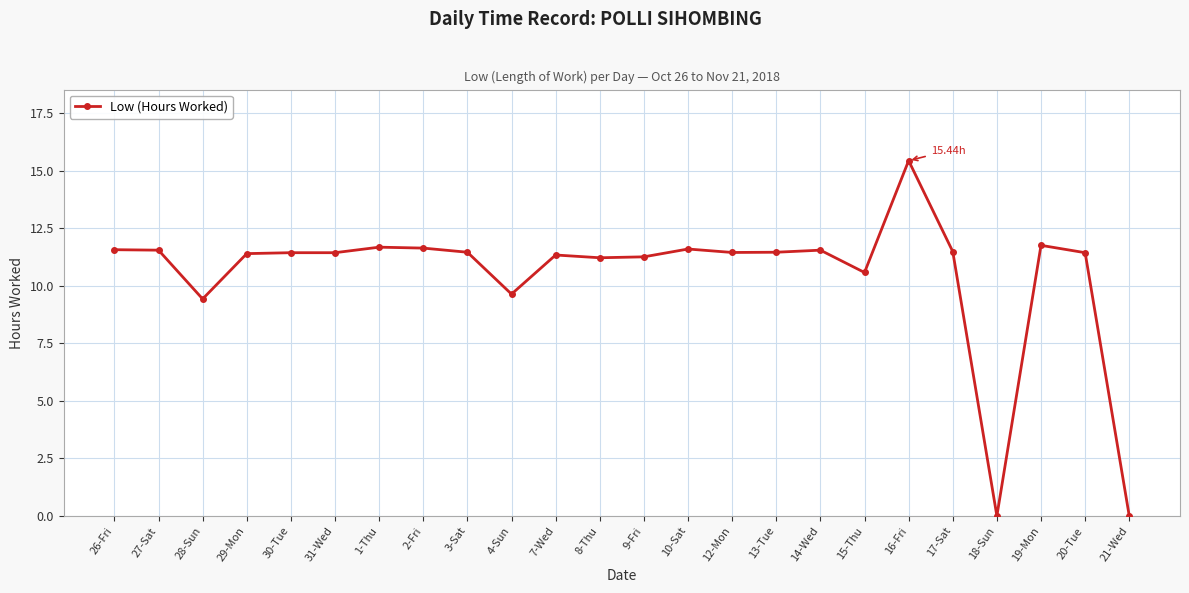

Which category has the highest value across all series?

16-Fri